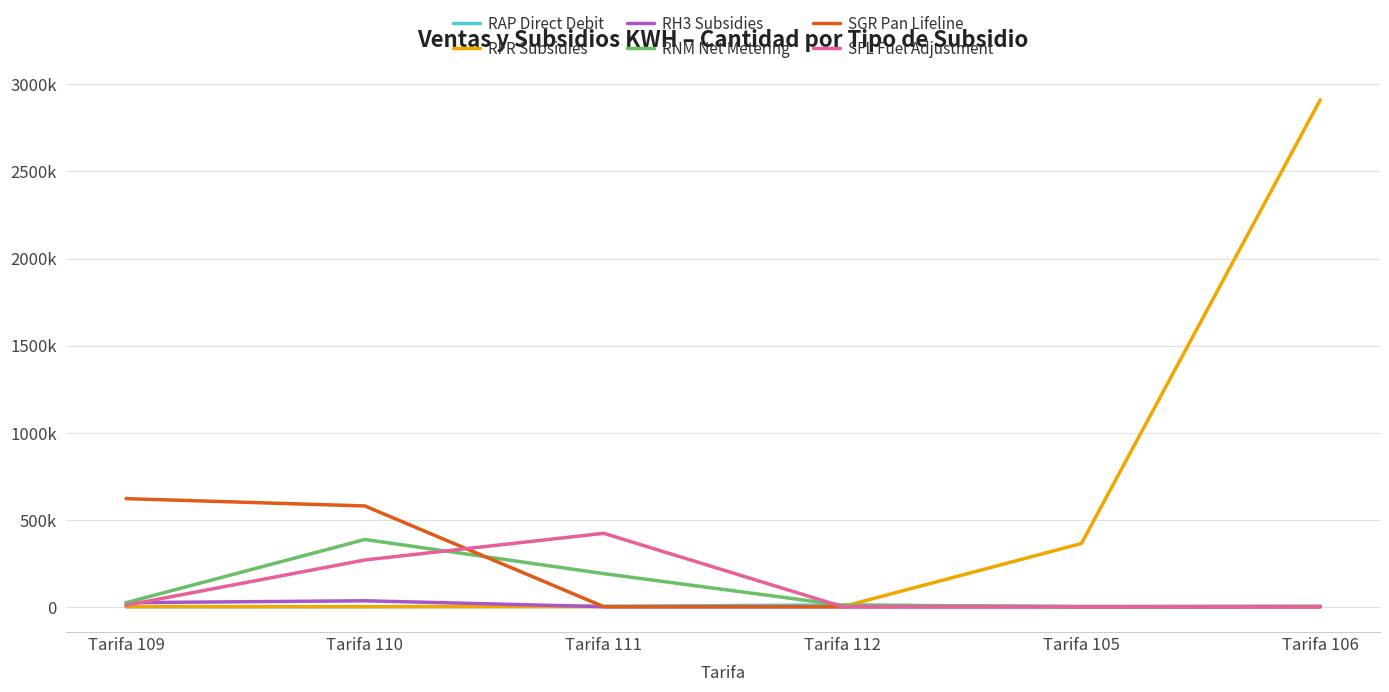

Rank the categories by RNM Net Metering value from highest to lowest.

Tarifa 110, Tarifa 111, Tarifa 109, Tarifa 112, Tarifa 106, Tarifa 105